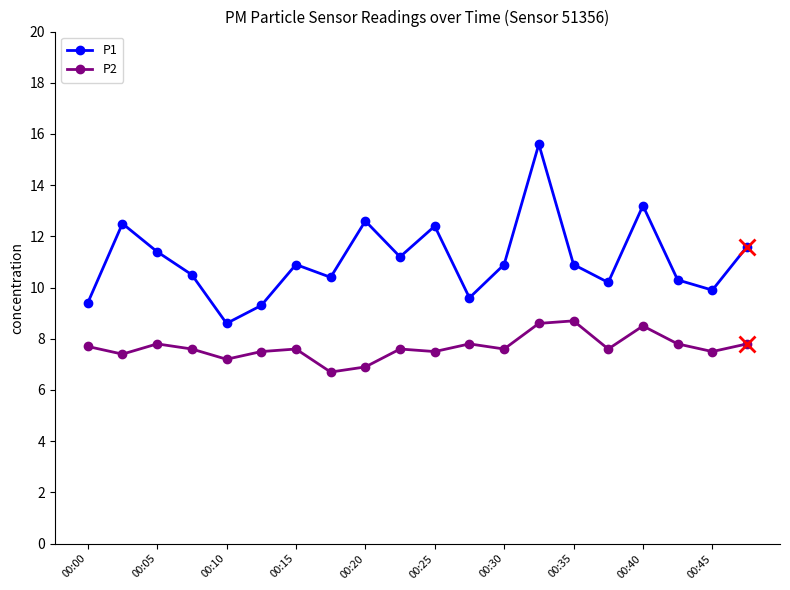

What are all the series names shown in the legend?

P1, P2